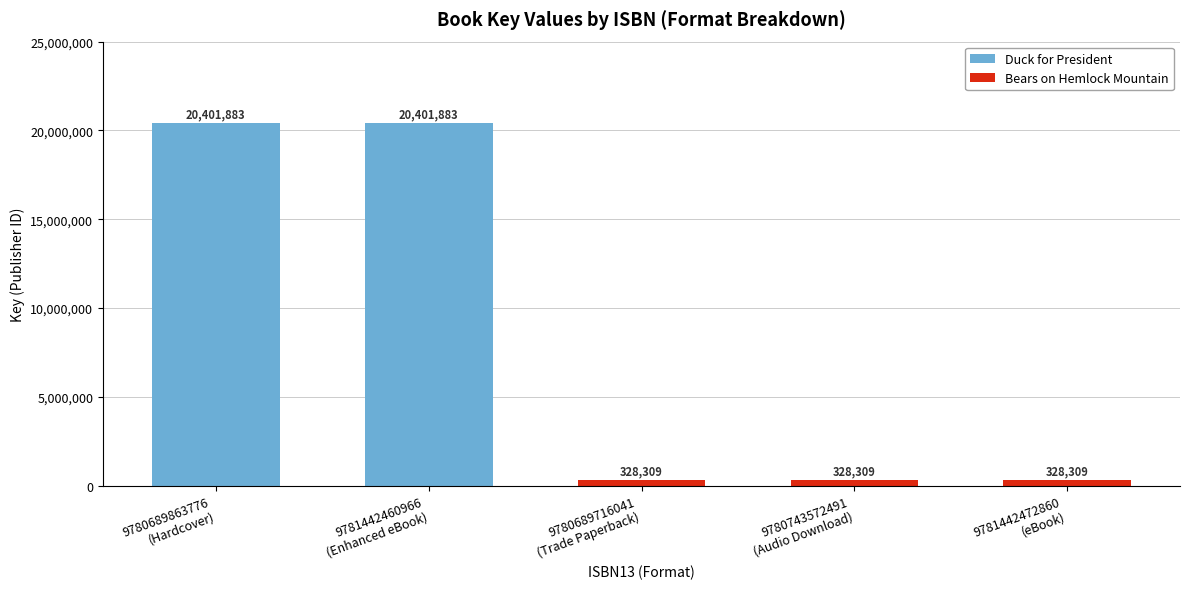

Reading left to right, transcribe all the data shown in this chart.

20401883	20401883	328309	328309	328309